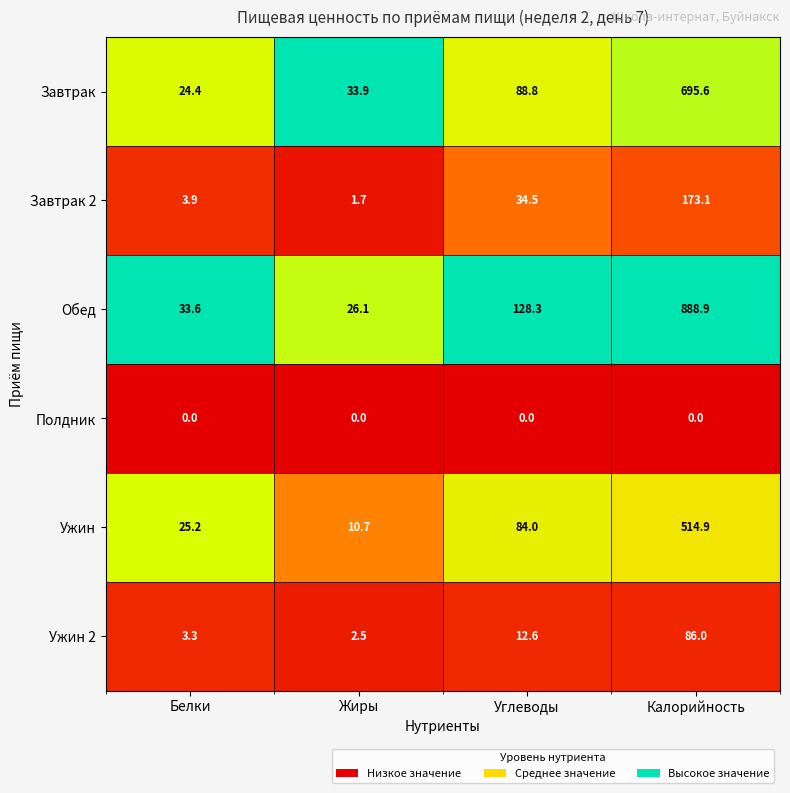

What is the average value of the Завтрак series?

210.7